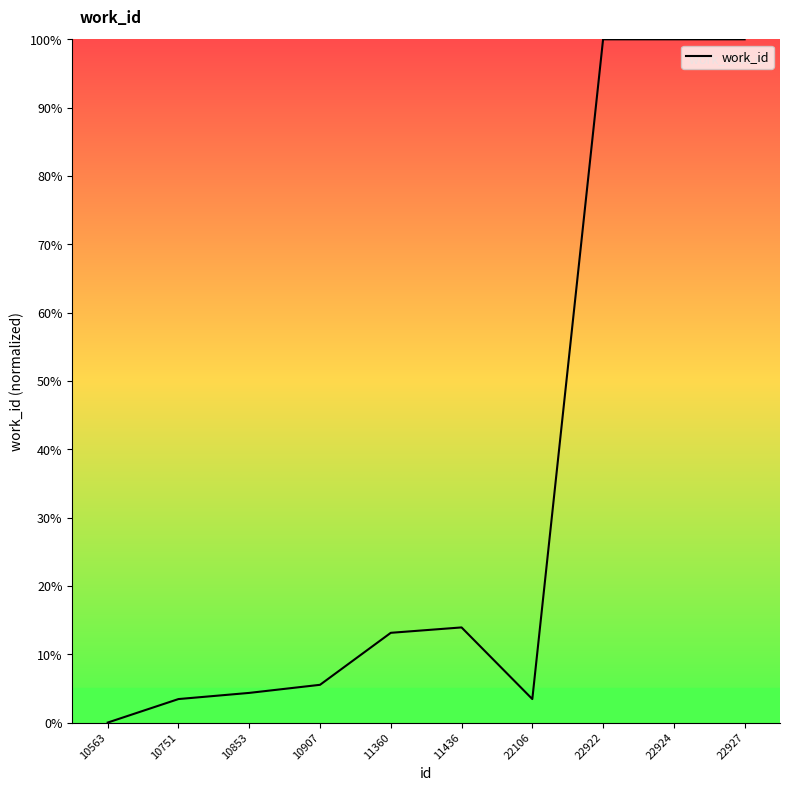

Reading left to right, list all the values displayed in this chart.

10563=0.0	10751=3.4	10853=4.3	10907=5.5	11360=13.1	11436=13.9	22106=3.4	22922=100.0	22924=100.0	22927=100.0